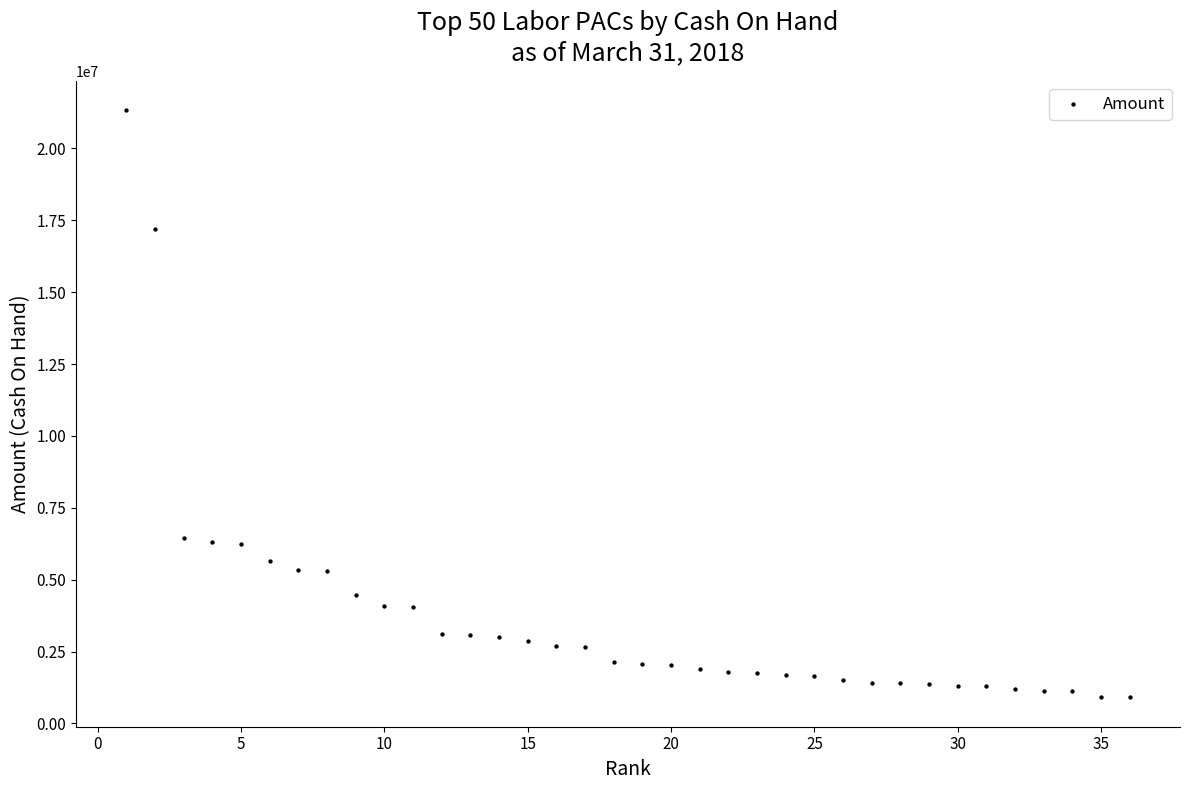

What is the range of X values (max minus min)?

35.0